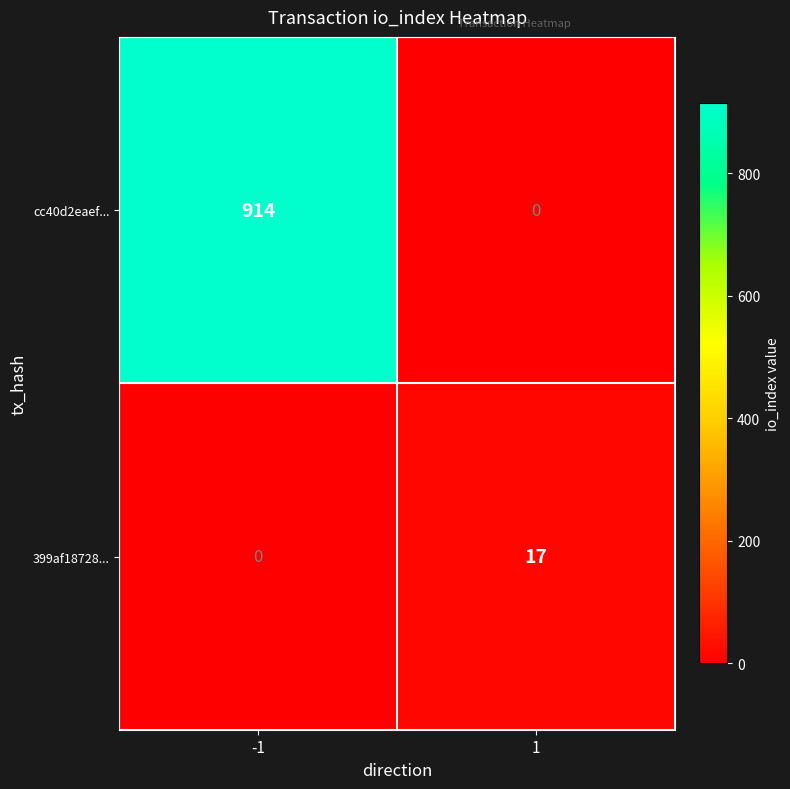

Which series has the largest total across all categories?

cc40d2eaef...